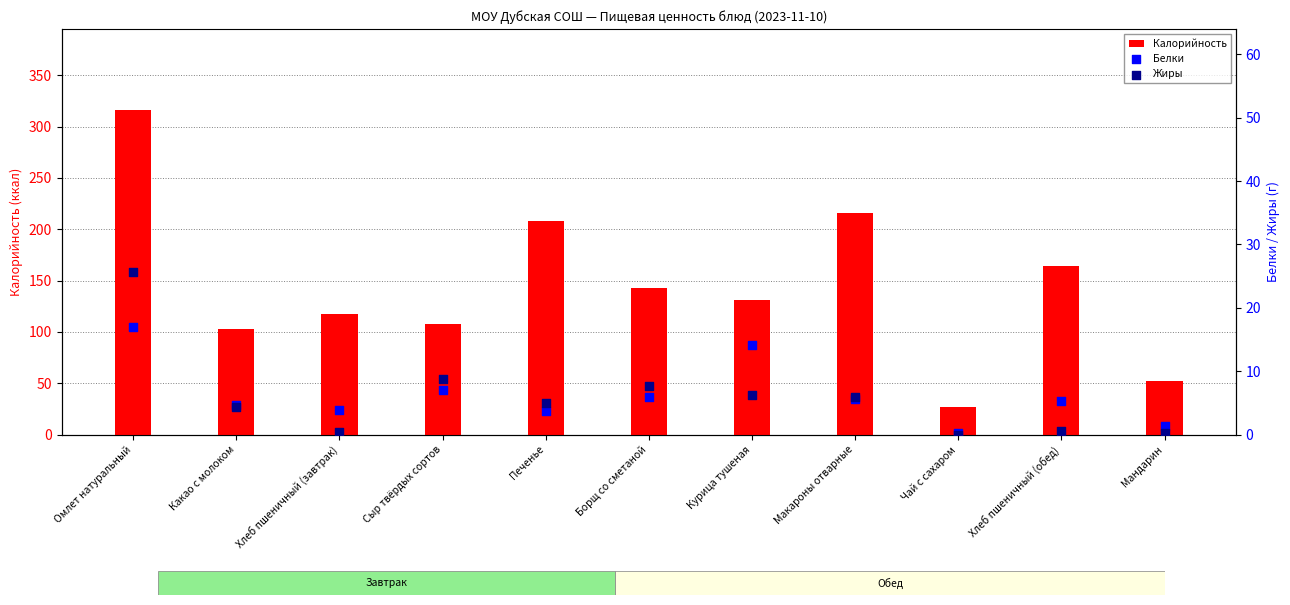

At how many categories does at least one series exceed 60?

9